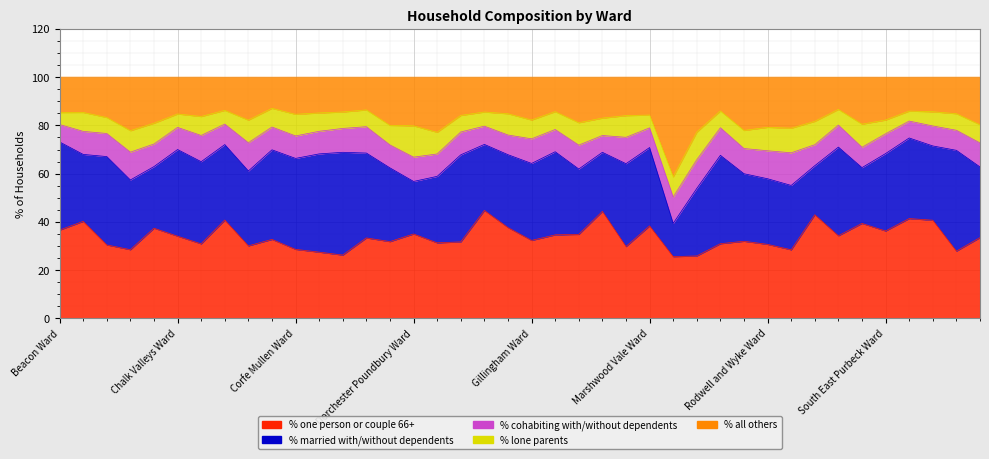

At which category does % all others reach its first local peak?

Blandford Ward